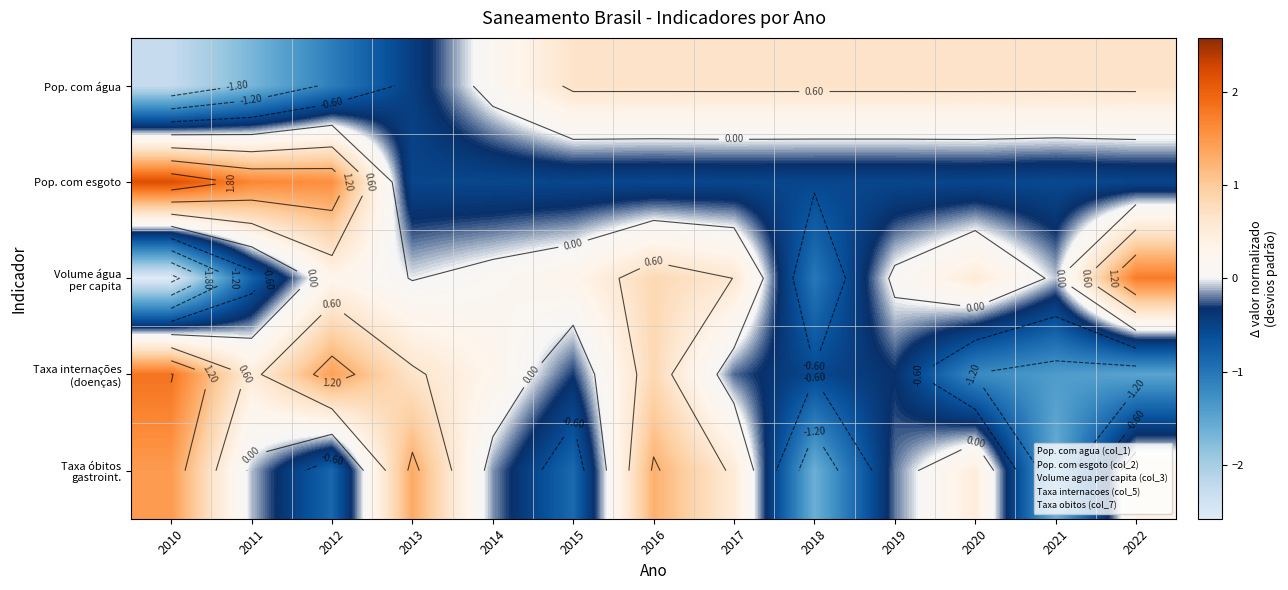

How many data points in Volume água per capita are less than 0?

5